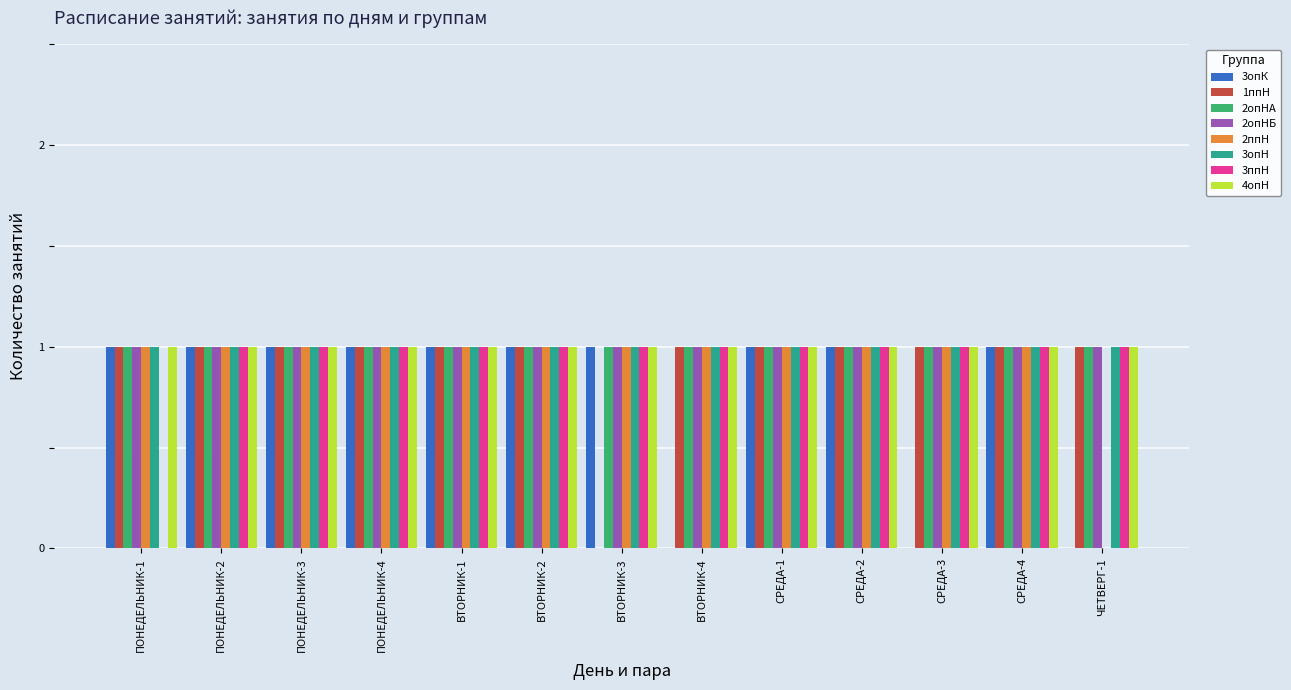

Between ВТОРНИК-1 and ВТОРНИК-4, which series saw the biggest shift?

3опК